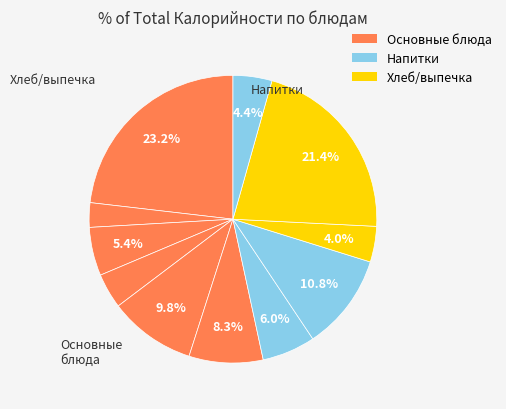

How many segments does this pie chart have?

11